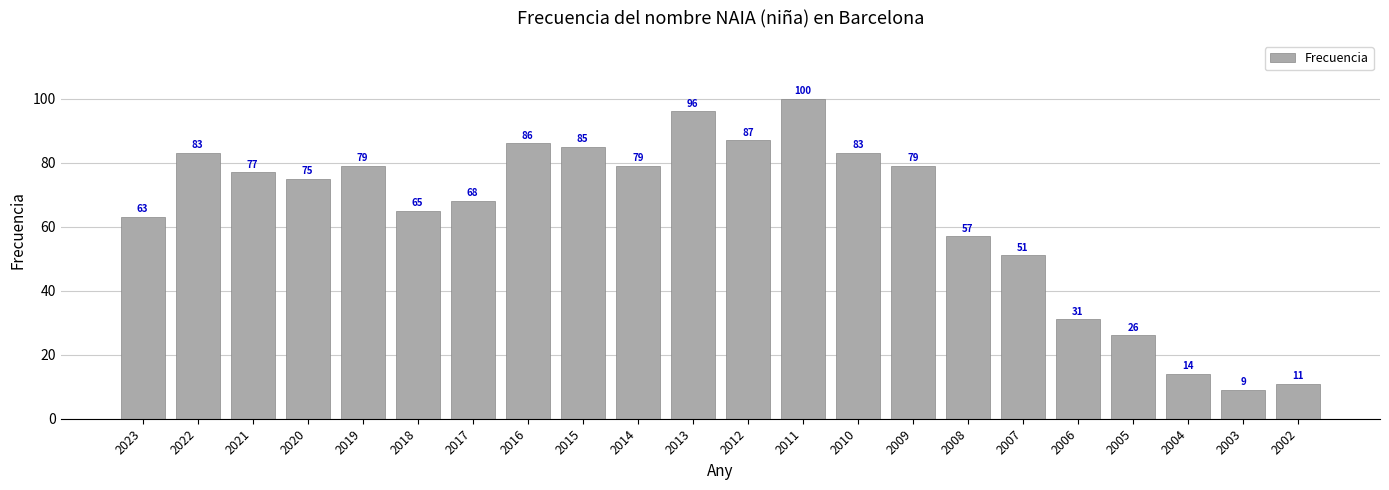

What is the difference between the values at 2007 and 2017?

17